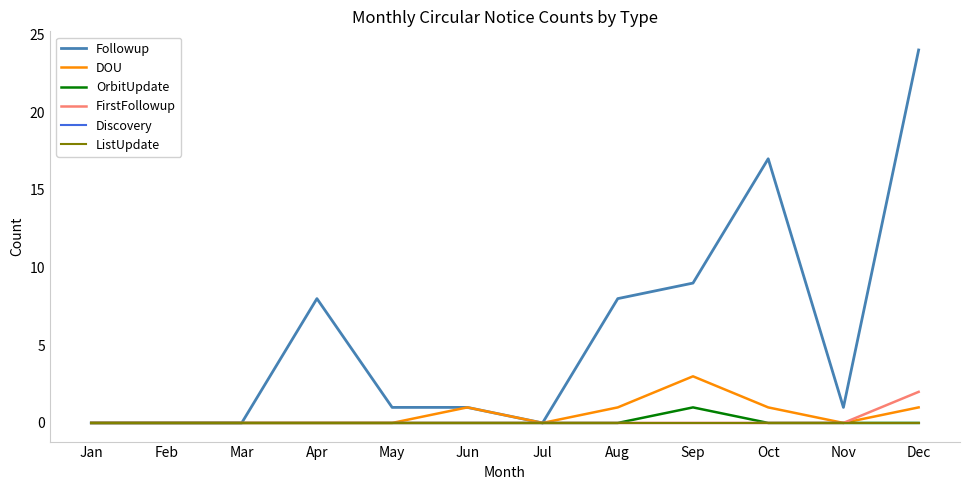

Is this an area chart (filled region under the line)?

No